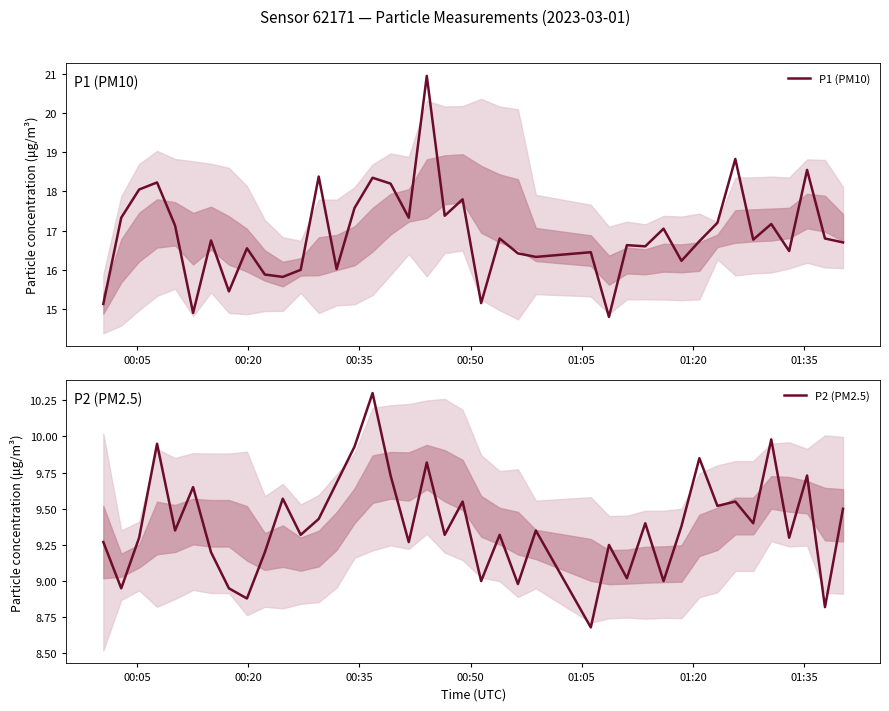

Does the chart display data point markers on the line(s)?

No